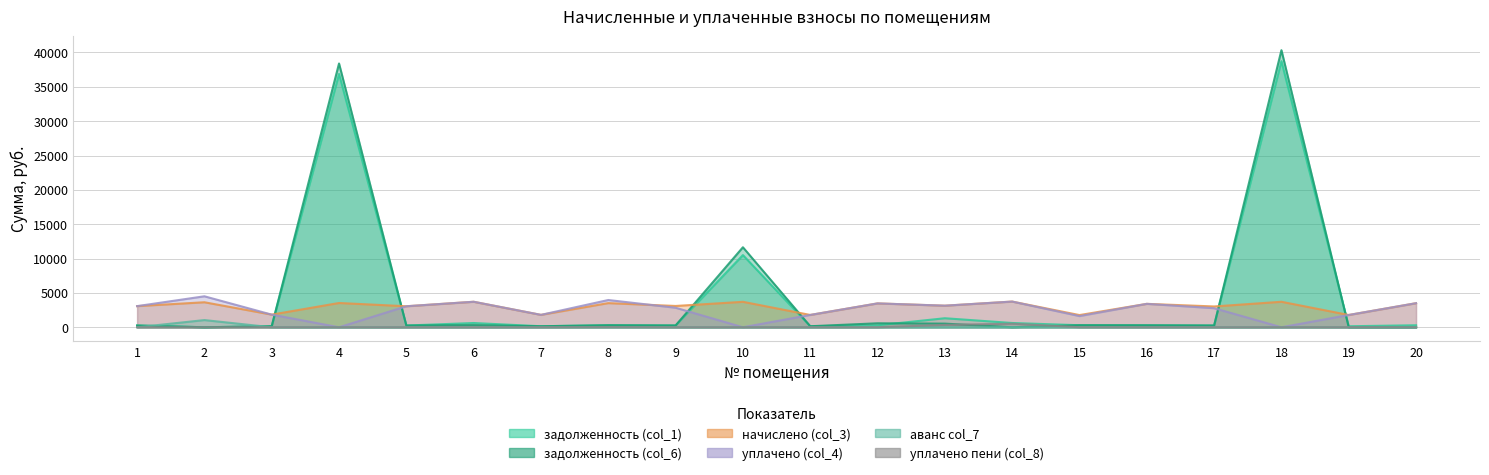

What is the difference between the аванс col_7 values at 11 and 2?

1046.7